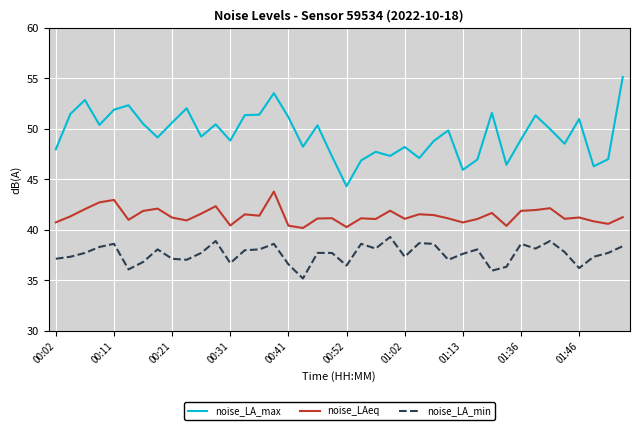

True or false: noise_LAeq and noise_LA_max intersect in this chart.

False